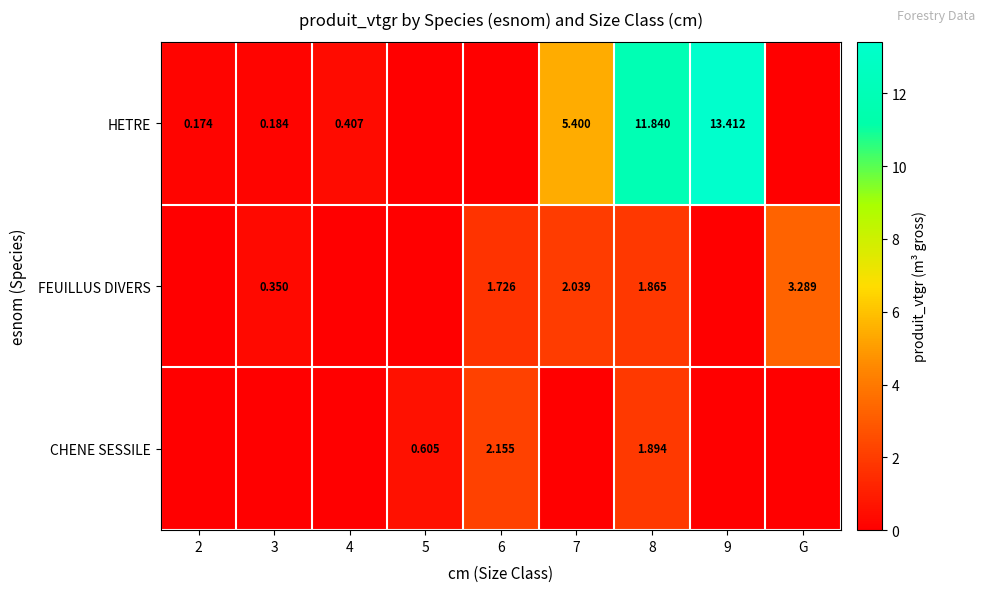

At how many categories does at least one series exceed 8?

2